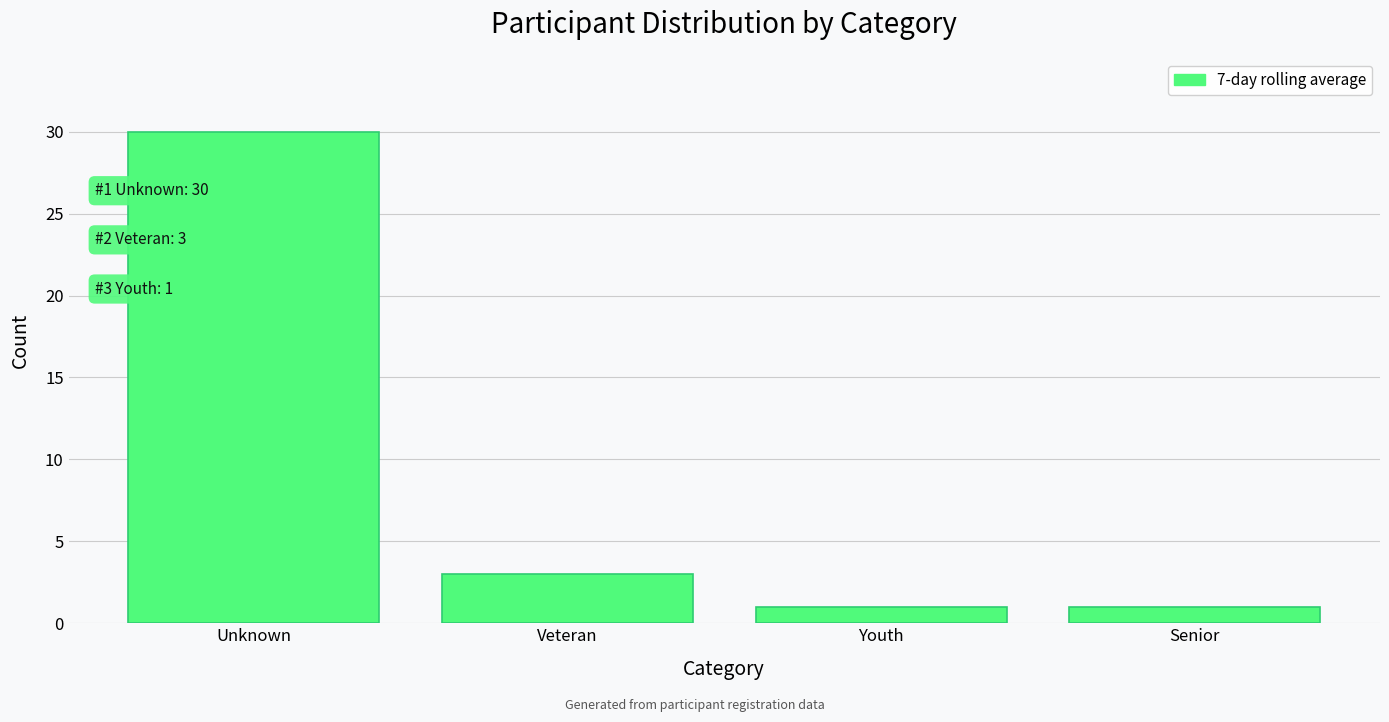

Reading left to right, what are all the values shown in this chart?

30	3	1	1